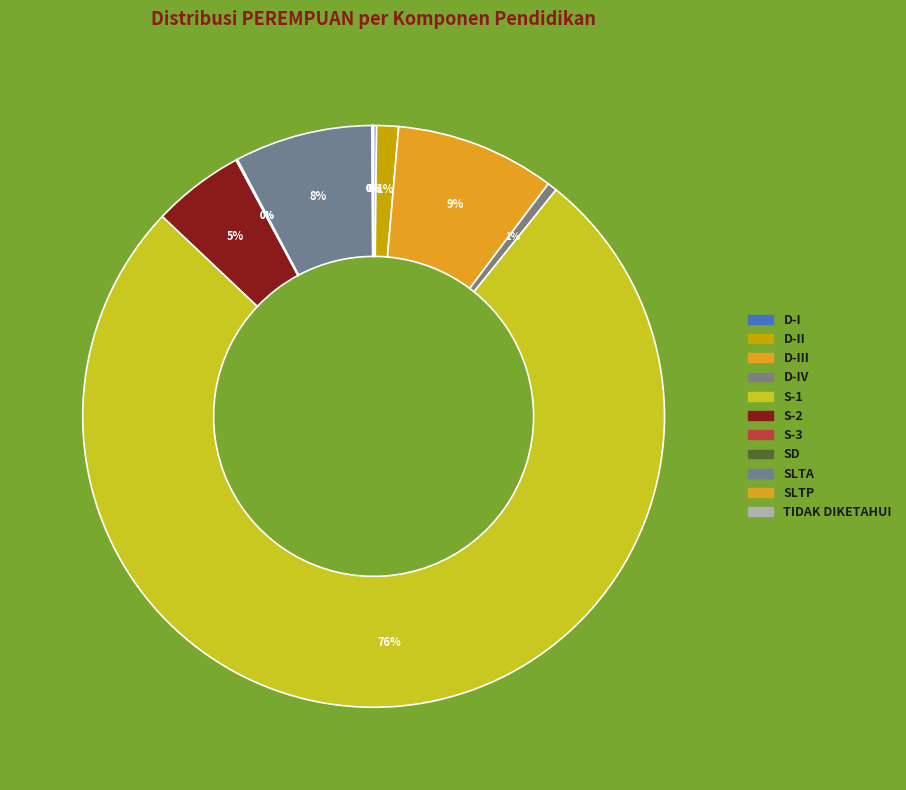

How many segments does this pie chart have?

11